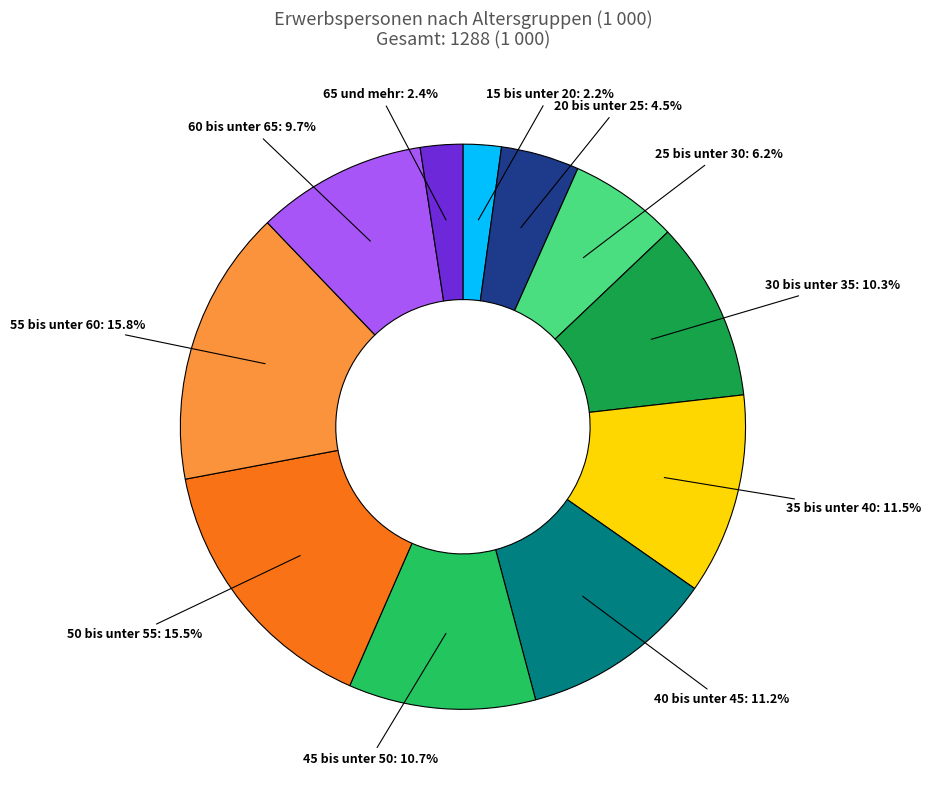

Is there any slice that represents more than half of the pie?

No